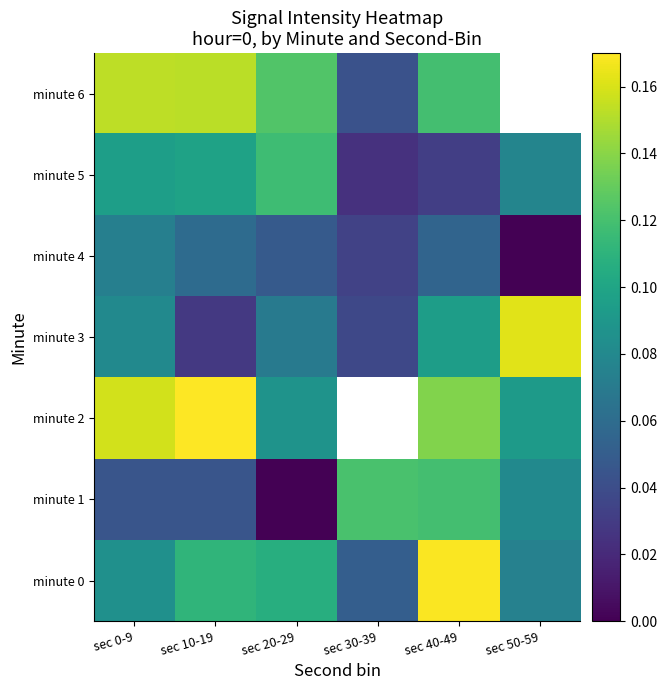

What is the difference between the highest and lowest values at sec 10-19?

0.1